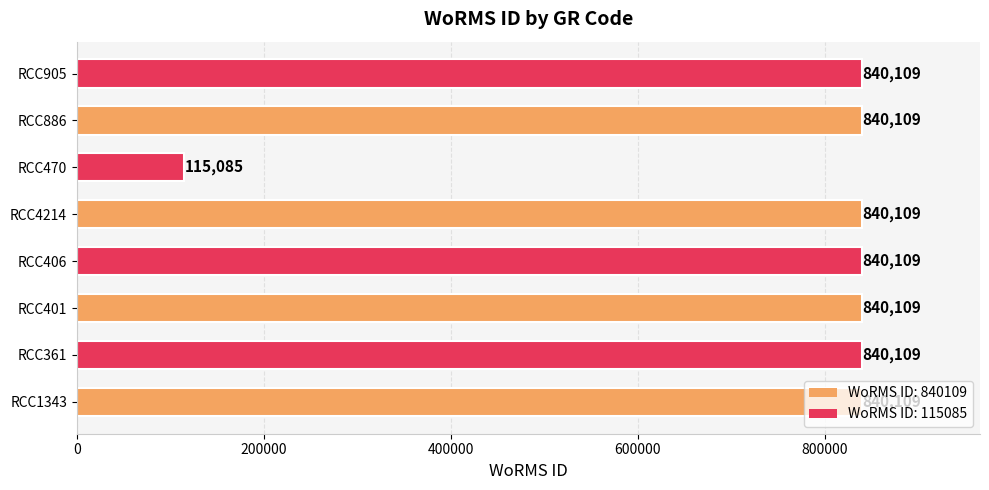

How many series are shown in this chart?

1